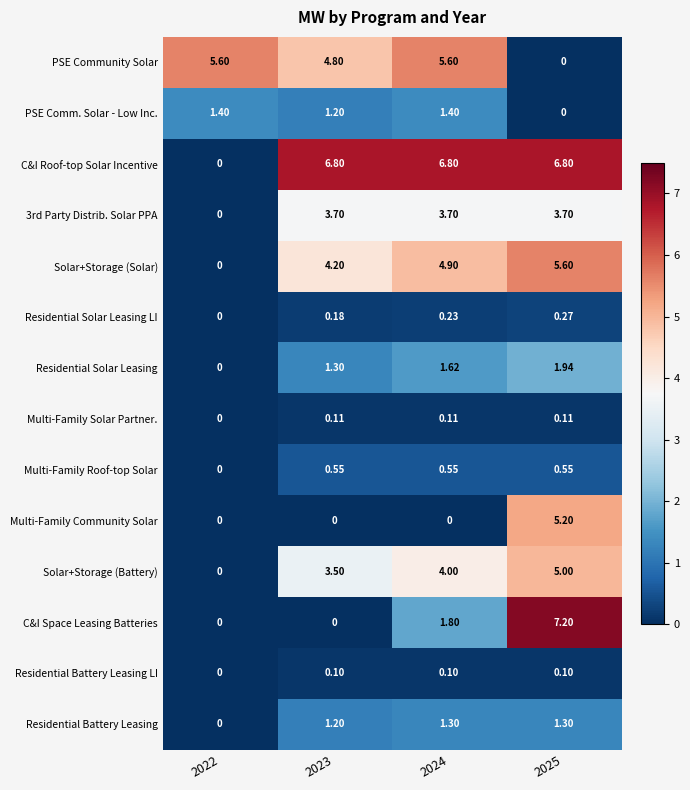

Which series has the widest spread of values?

C&I Space Leasing Batteries